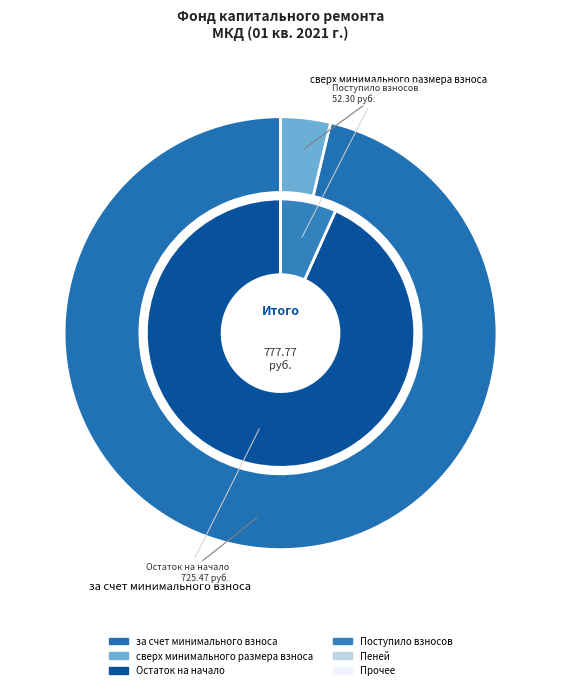

Is the sum of за счет минимального взноса and сверх минимального размера взноса greater than half?

Yes